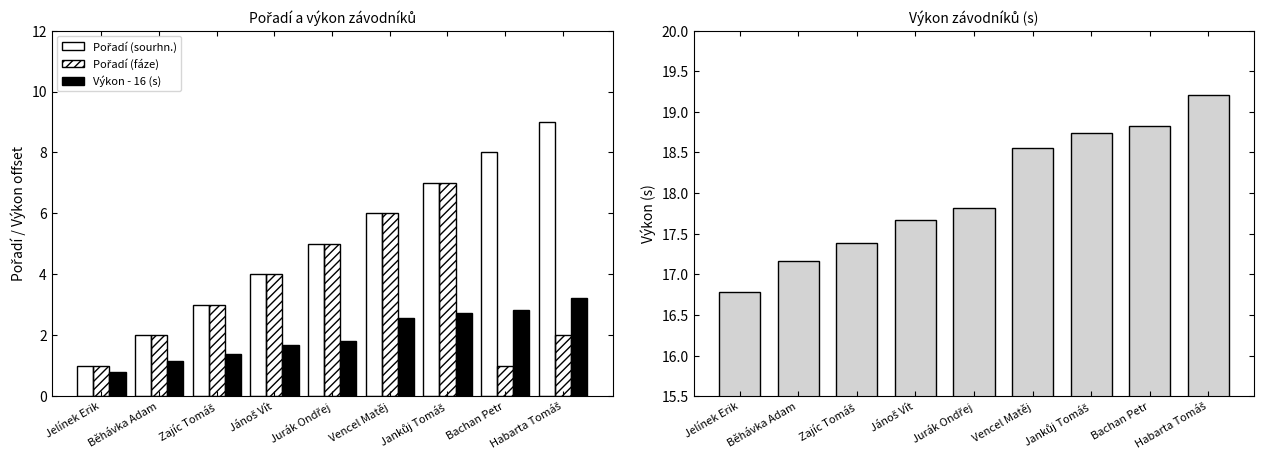

At how many categories does at least one series exceed 18?

4